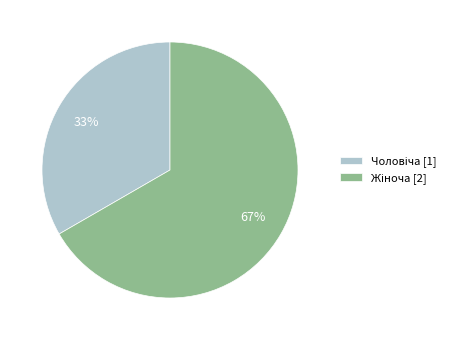

To the nearest percent, what is the average slice percentage?

50%